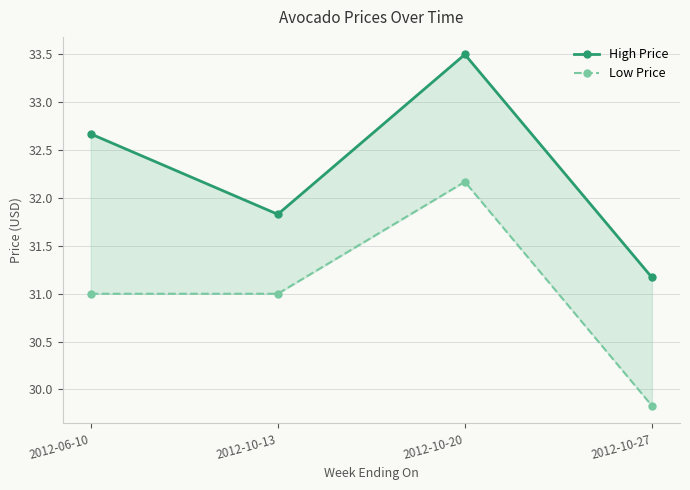

What is the average value of the High Price series?

32.3